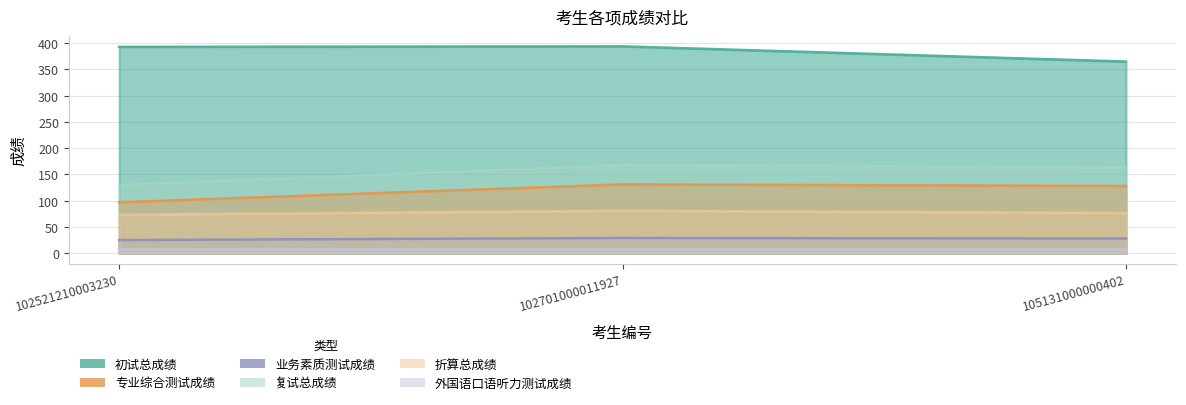

Which series has the largest total across all categories?

初试总成绩